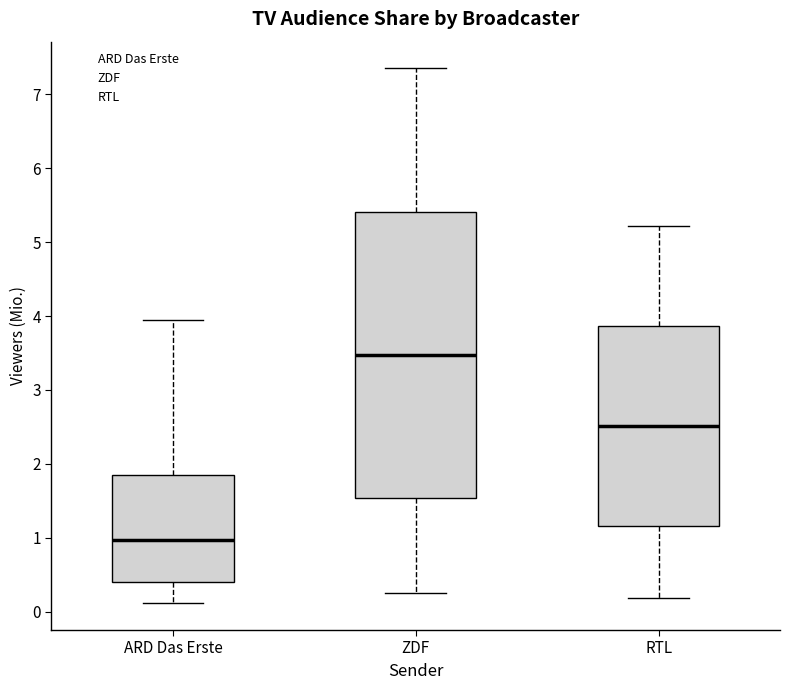

Which box's median line is the lowest?

ARD Das Erste